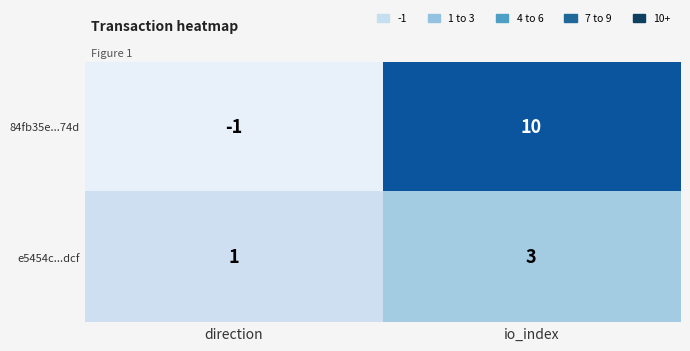

What is the total value across all series at io_index?

13